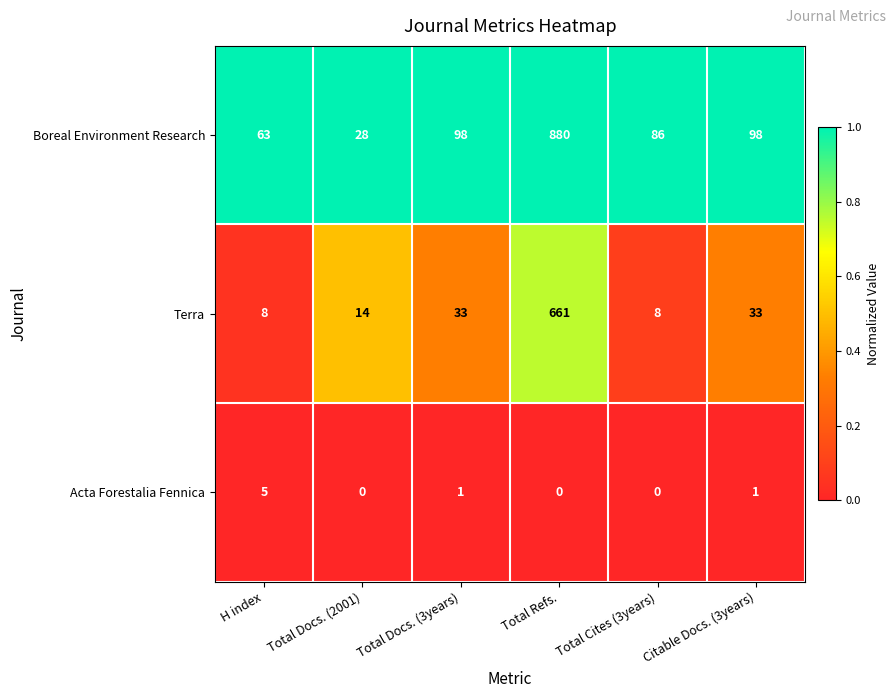

True or false: Terra has a value of 8 at Total Cites (3years).

True